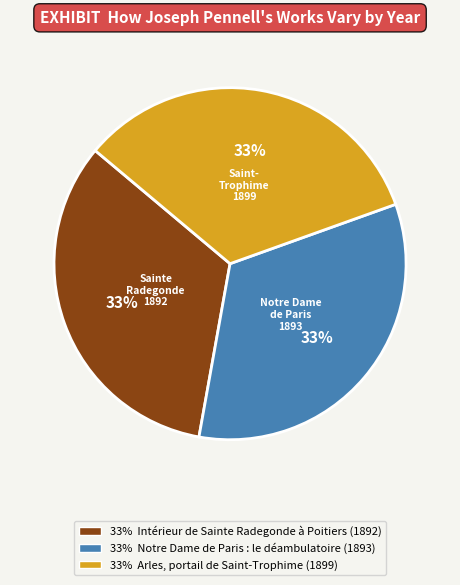

Do 33% Arles, portail de Saint-Trophime (1899) and 33% Notre Dame de Paris : le déambulatoire (1893) together represent more than half of the pie?

Yes